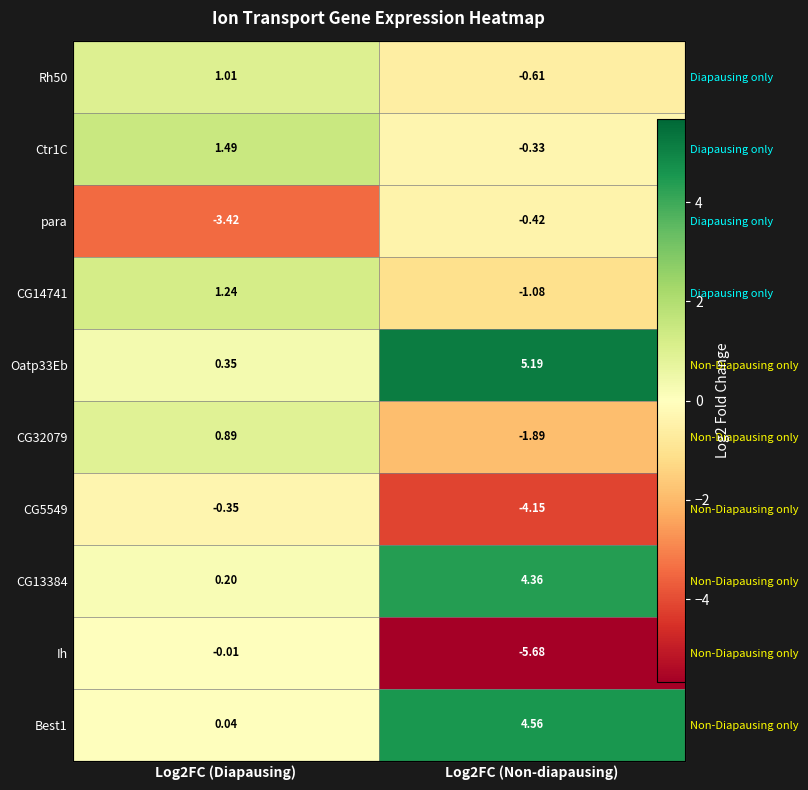

True or false: CG32079 has a value of -1.9 at Log2FC (Non-diapausing).

True